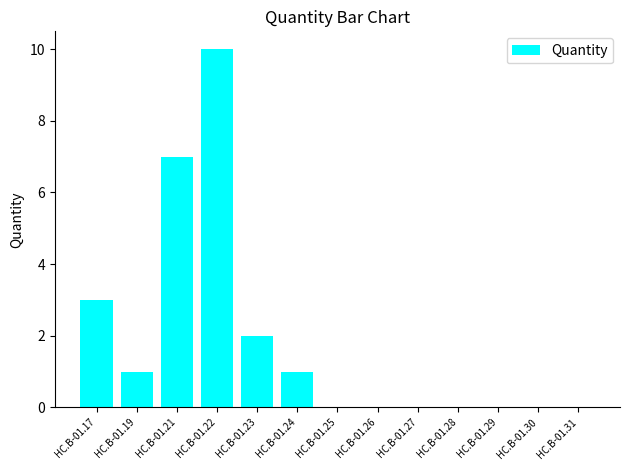

Does the chart contain stacked bars?

No